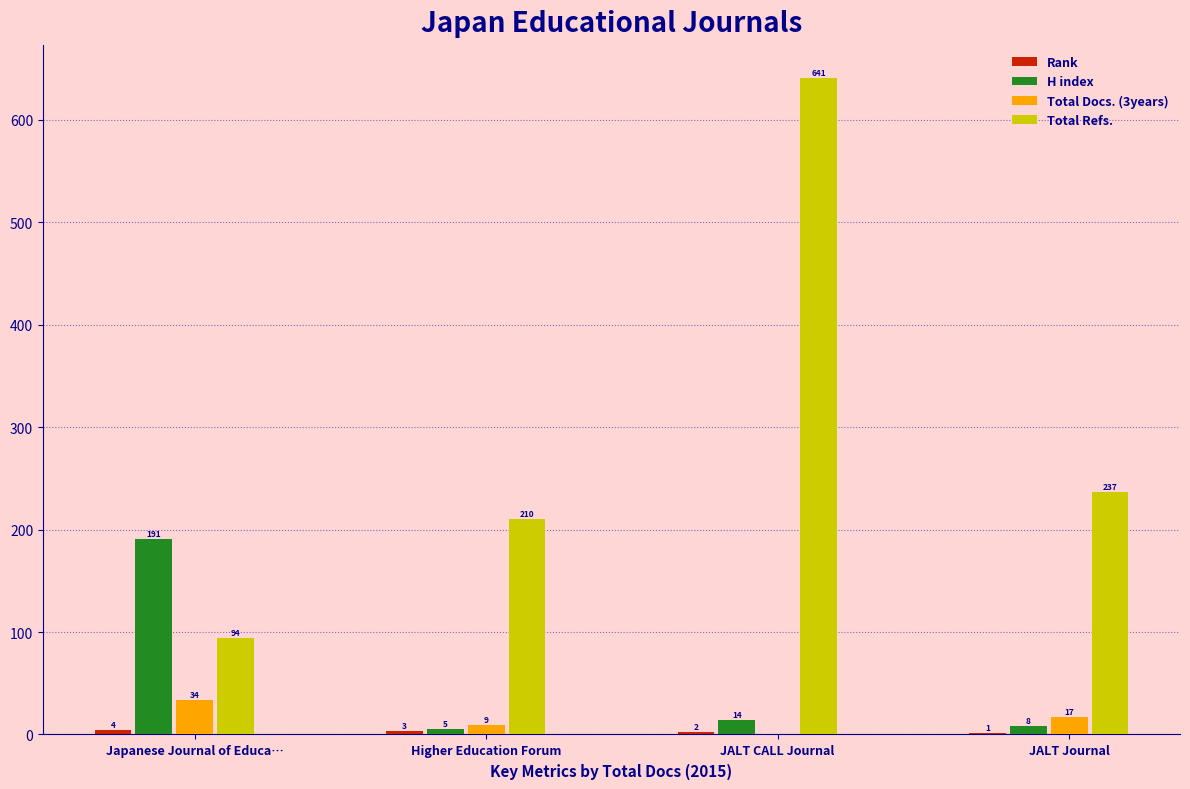

What is the approximate value of Total Refs. at JALT Journal, to the nearest 50?

250